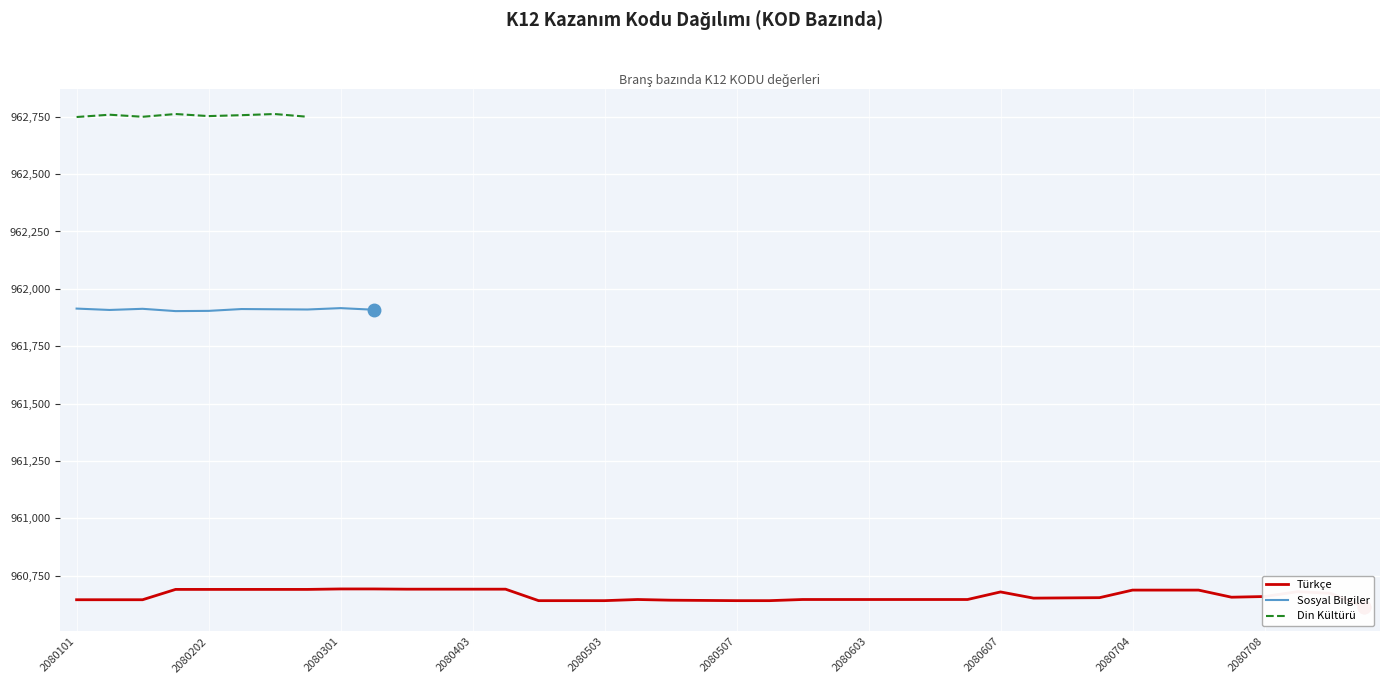

At which label does Türkçe reach its peak?

2080301